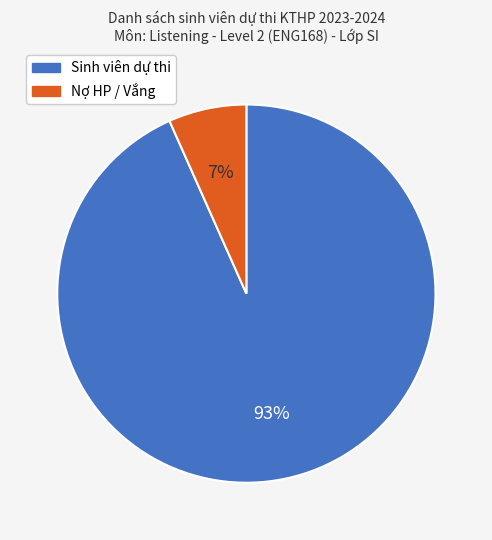

True or false: Sinh viên dự thi accounts for 99% of the total.

False